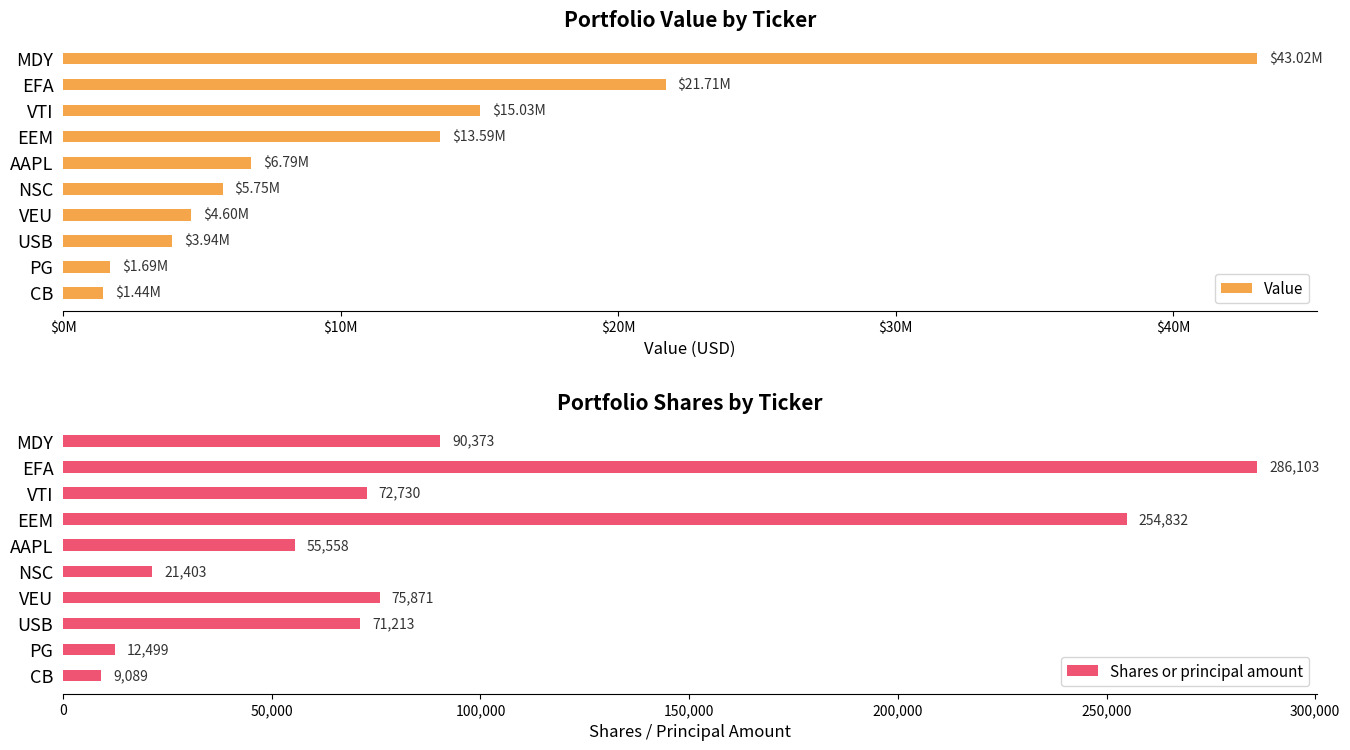

What is the difference between the maximum and minimum values in the Shares or principal amount series?

277014